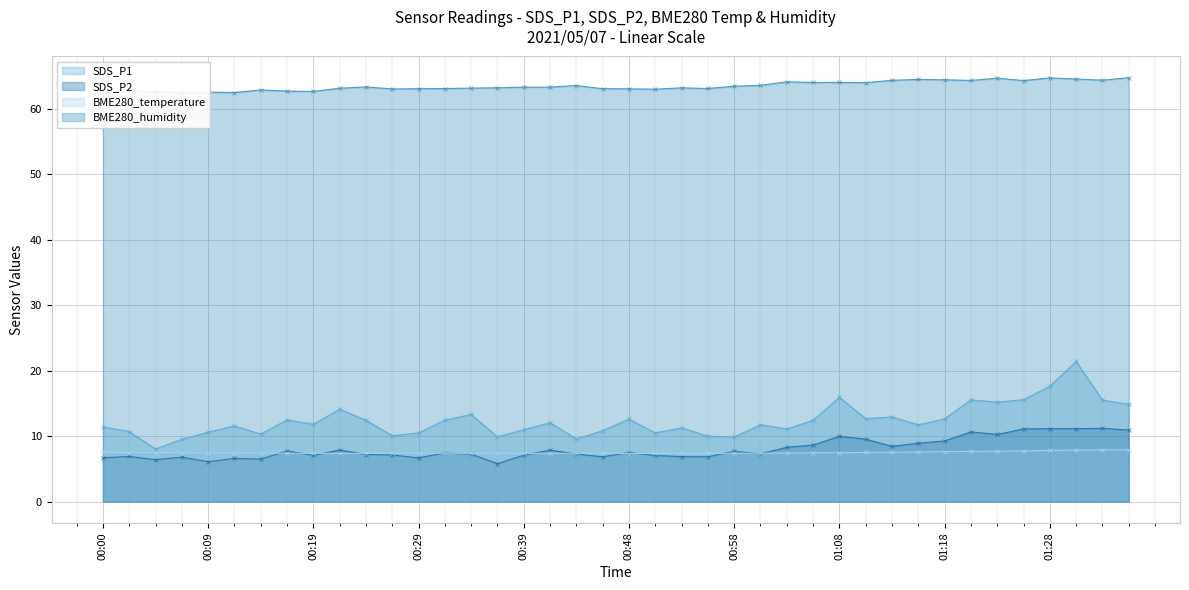

Which series changed the most between 00:12 and 01:30?

SDS_P1